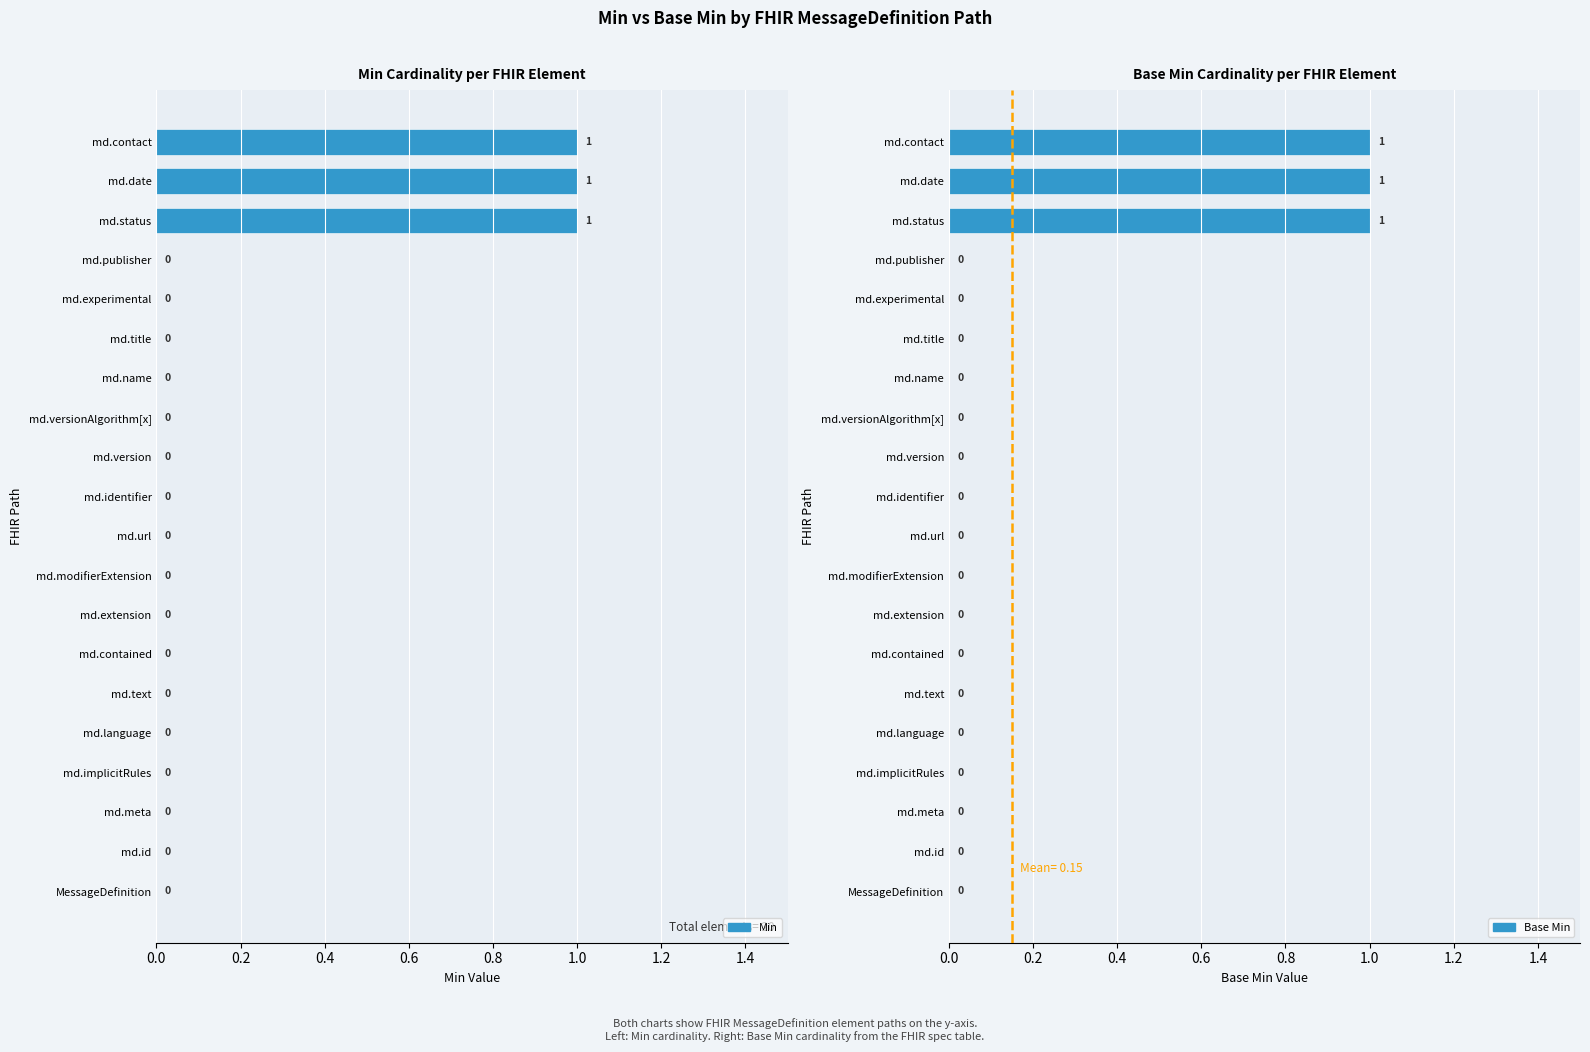

Which series has the largest total across all categories?

Min